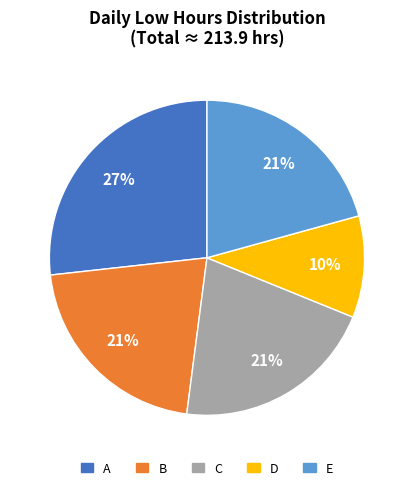

Does any single category account for the majority?

No